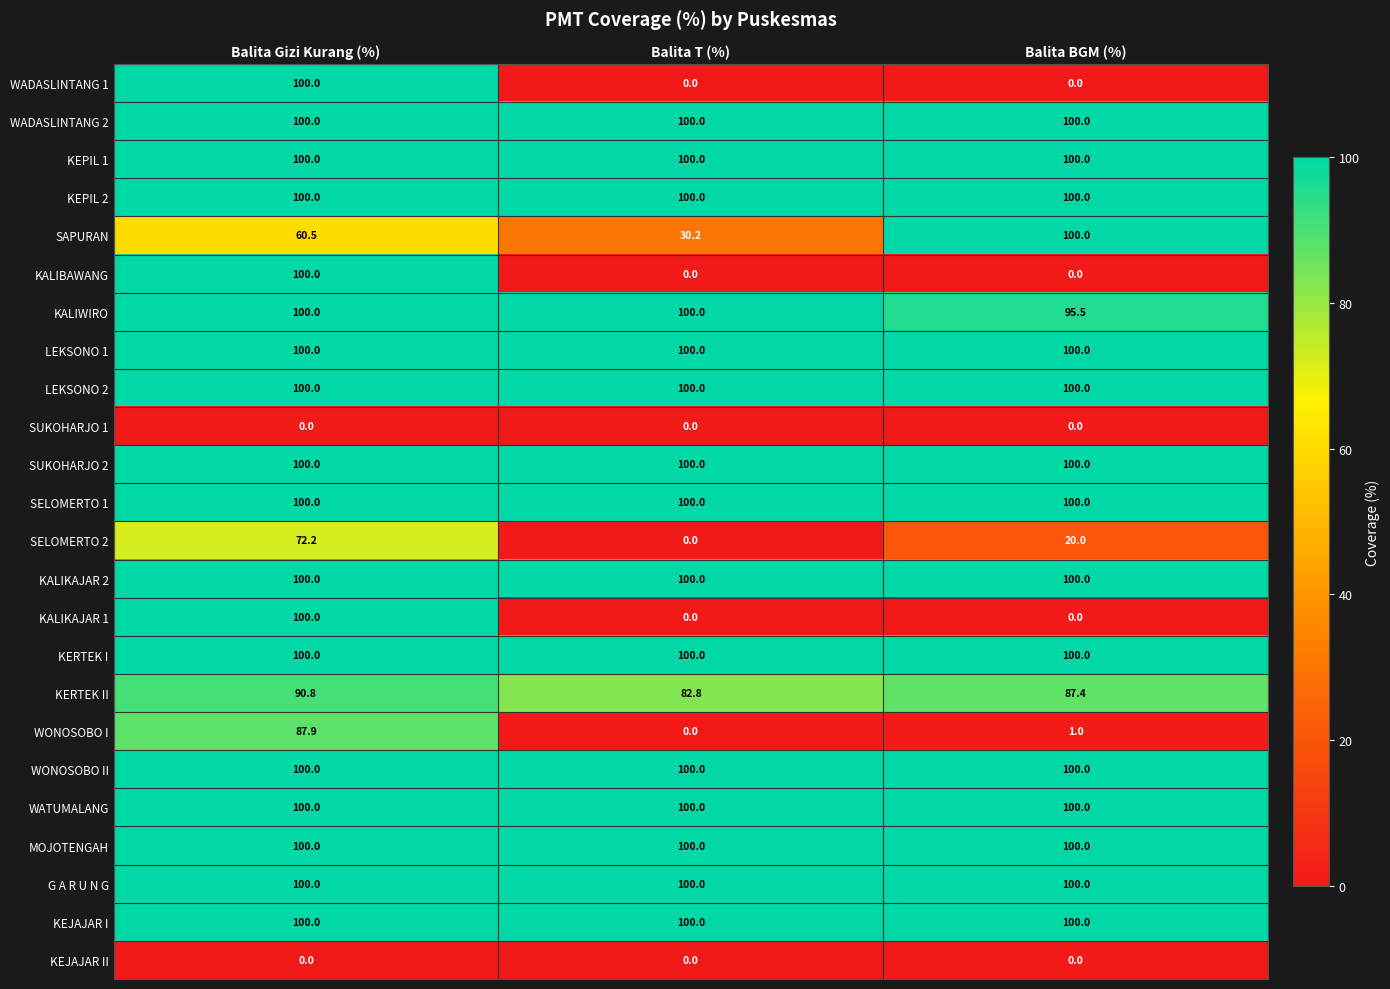

What is the total value across all series at Balita Gizi Kurang (%)?

2111.4